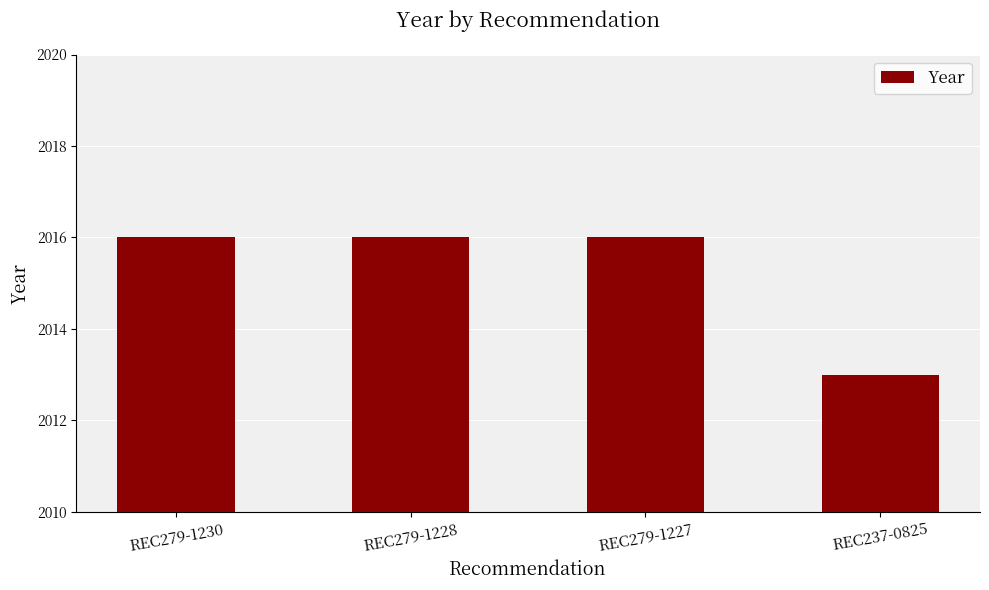

What is the label of the 2nd bar from the left?

REC279-1228